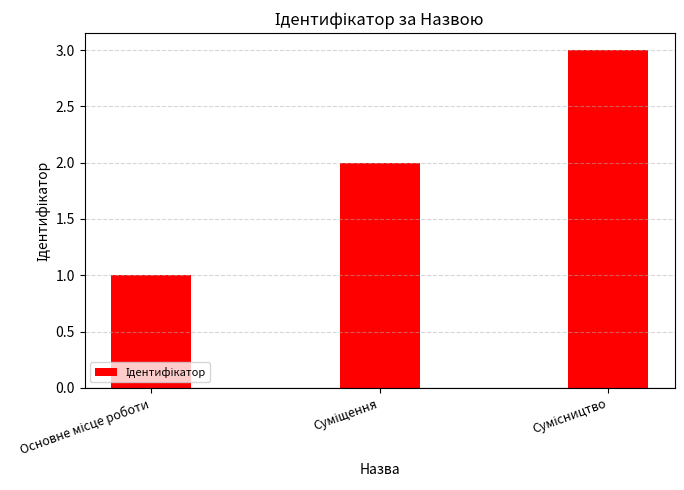

What is the sum of all values?

6